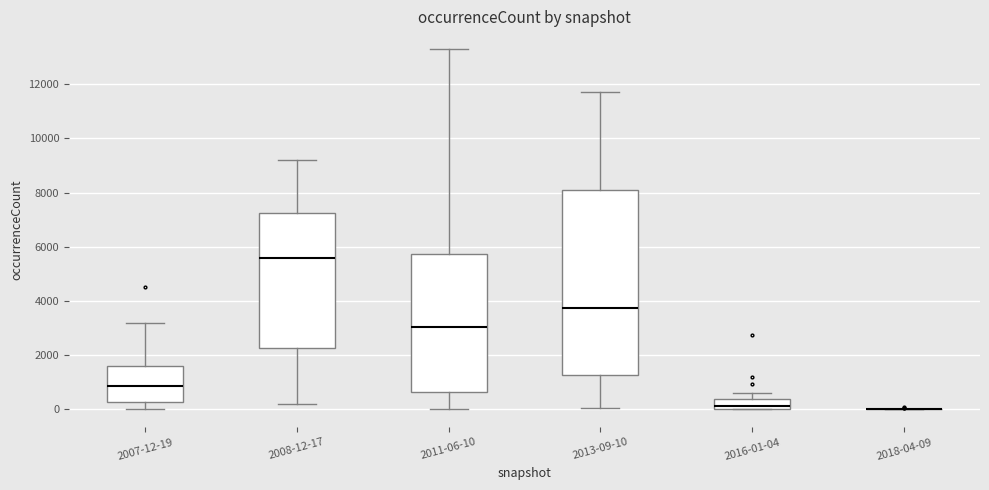

Where is the lower edge of the box for 2011-06-10 on the y-axis? The values are not printed on the chart, so give them approximately, as read against the axis.

600